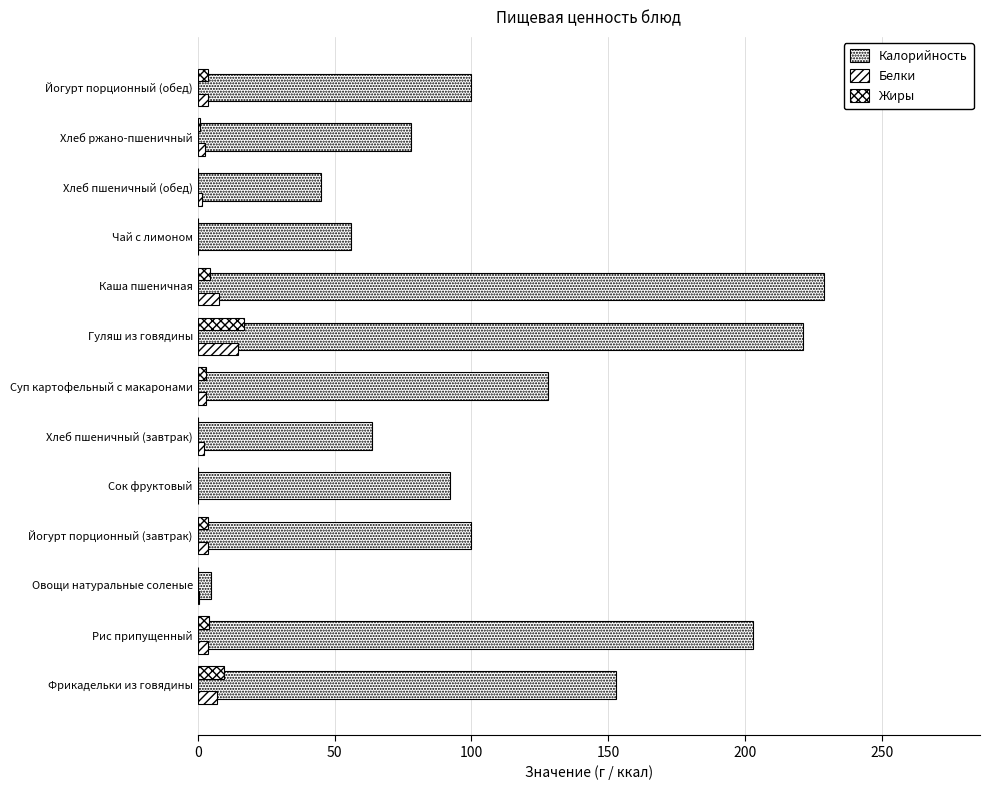

What is the difference between the maximum and minimum values in the Белки series?

14.4